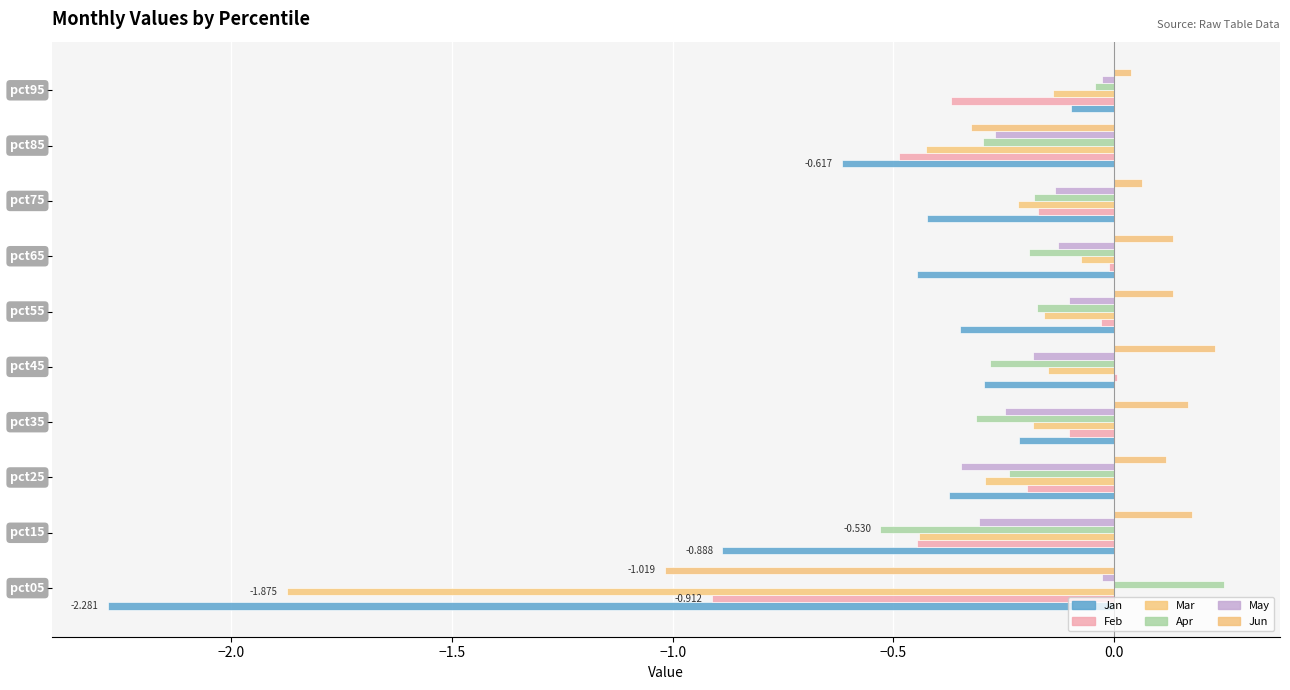

How many series are shown in this chart?

6